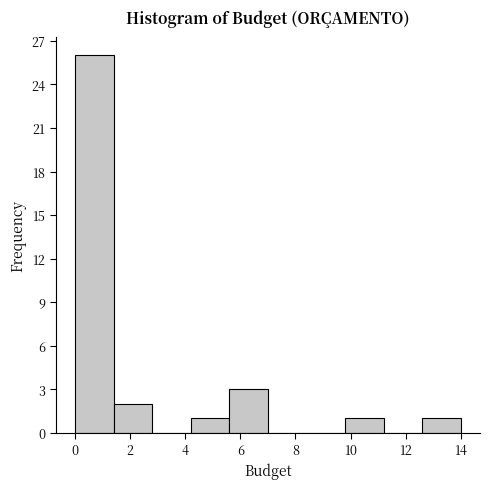

What is the height of the bar covering 0.0 to 1.4 on the x-axis? The values are not printed on the chart, so give them approximately, as read against the axis.

26